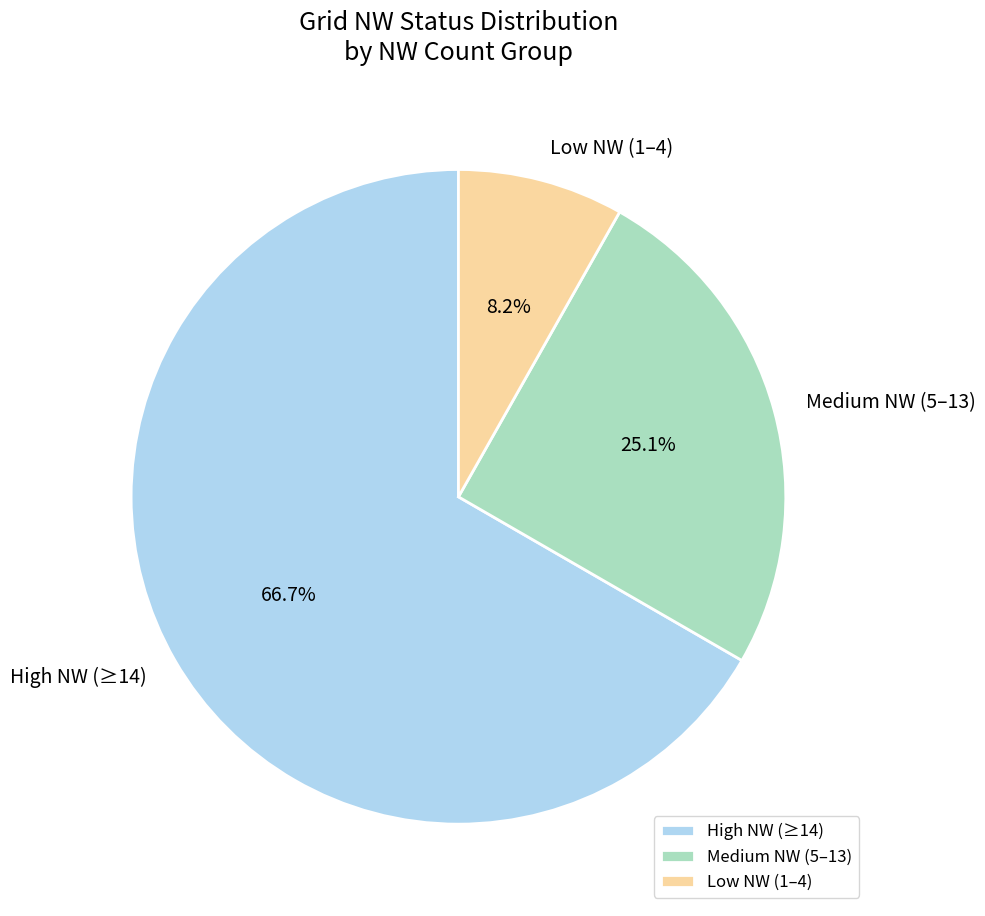

Count the number of slices in the pie.

3